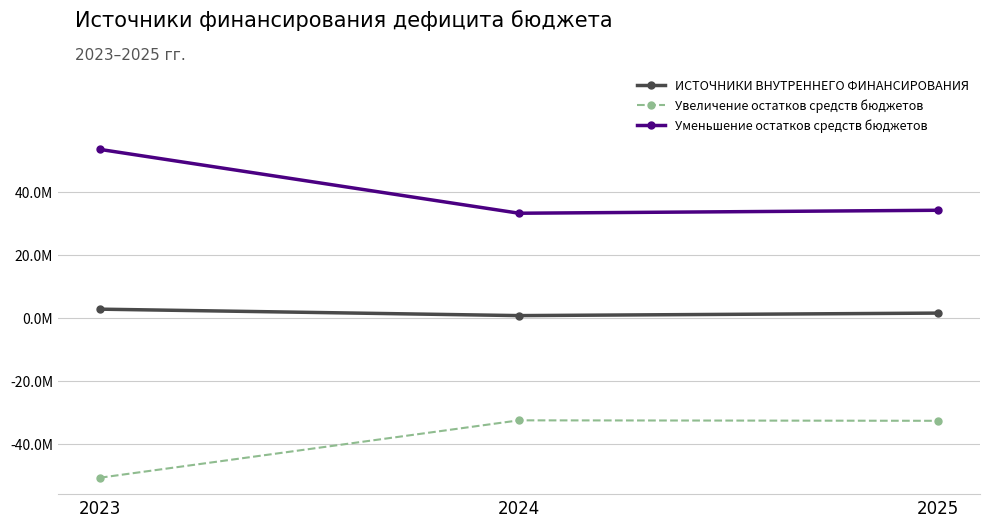

Reading right to left, what are all the values shown in this chart?

ИСТОЧНИКИ ВНУТРЕННЕГО ФИНАНСИРОВАНИЯ: 2025=1540899.0	2024=746203.0	2023=2790000.0
Увеличение остатков средств бюджетов: 2025=-32583390.0	2024=-32438130.0	2023=-50620073.2
Уменьшение остатков средств бюджетов: 2025=34124289.0	2024=33184333.0	2023=53410073.2